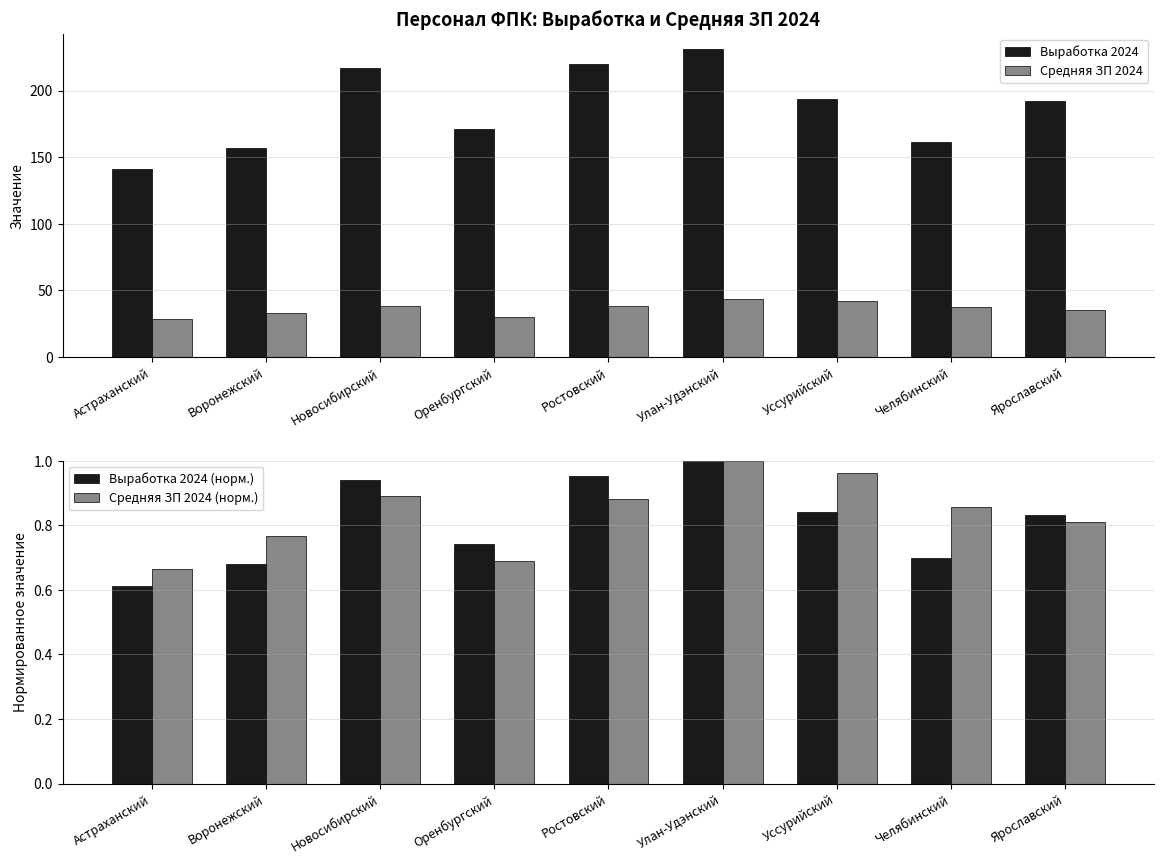

What is the sum of the Средняя ЗП 2024 (норм.) values at Новосибирский and Астраханский?

1.6